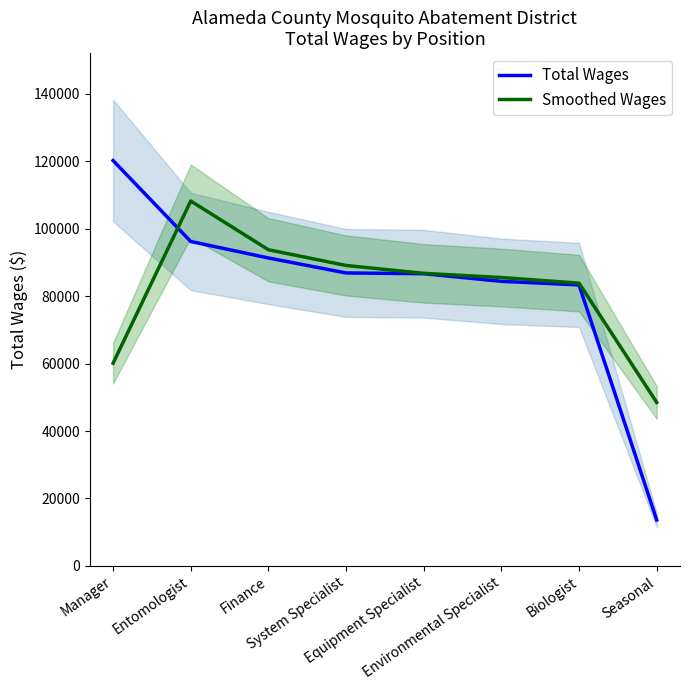

Between System Specialist and Seasonal, which series saw the biggest shift?

Total Wages